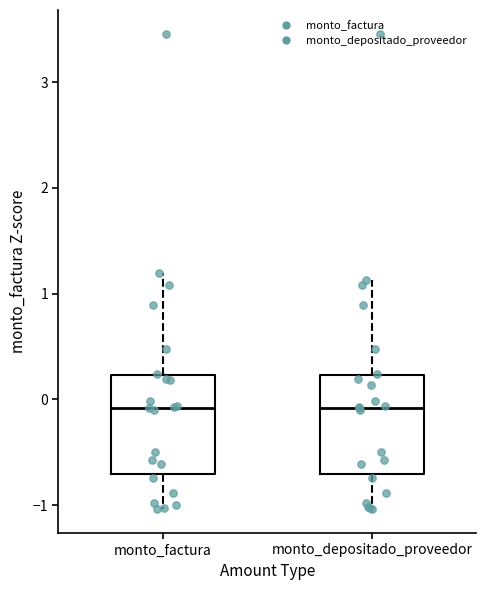

Reading left to right, read every box against the y-axis: the position of its median line, the range the box covers, and the ends of its whiskers. The values are not printed on the chart, so give them approximately, as read against the axis.

monto_factura: median -0.1, box -0.7 to 0.2, whiskers -1.0 to 1.2
monto_depositado_proveedor: median -0.1, box -0.7 to 0.2, whiskers -1.0 to 1.1